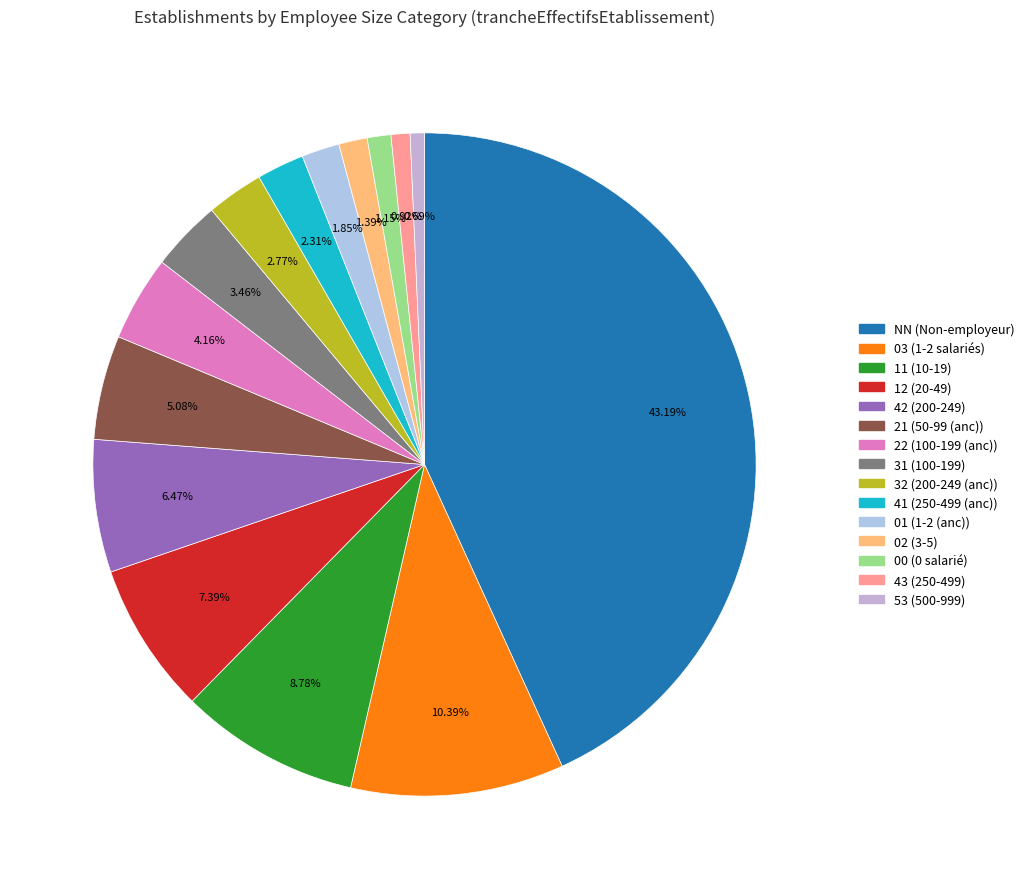

What is the largest slice in the pie chart?

NN